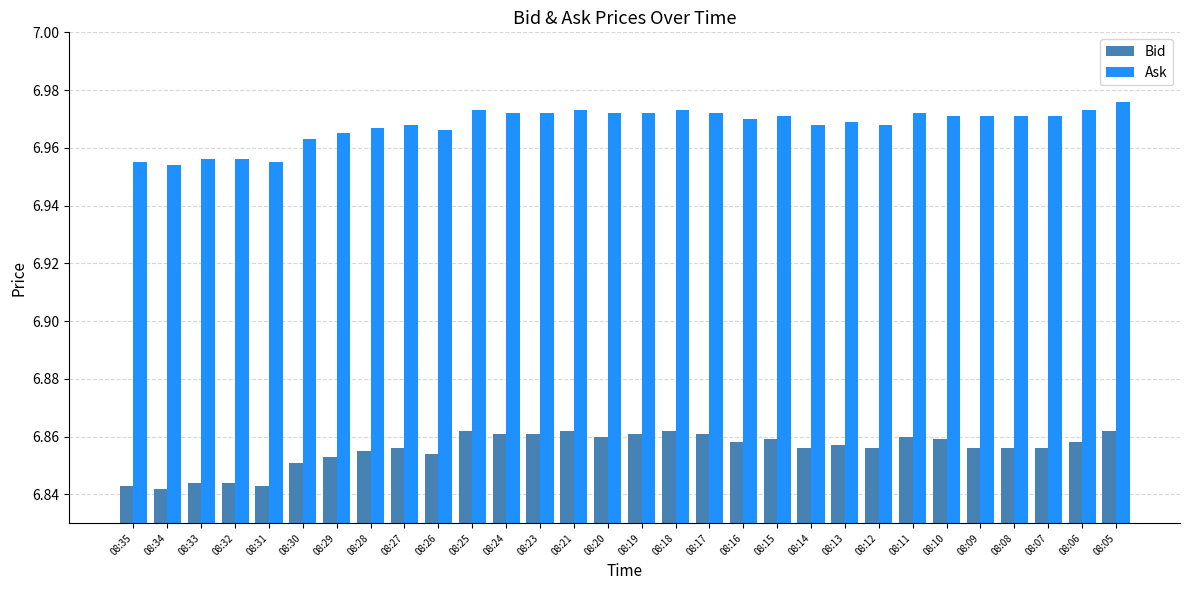

Which series has the widest spread of values?

Ask